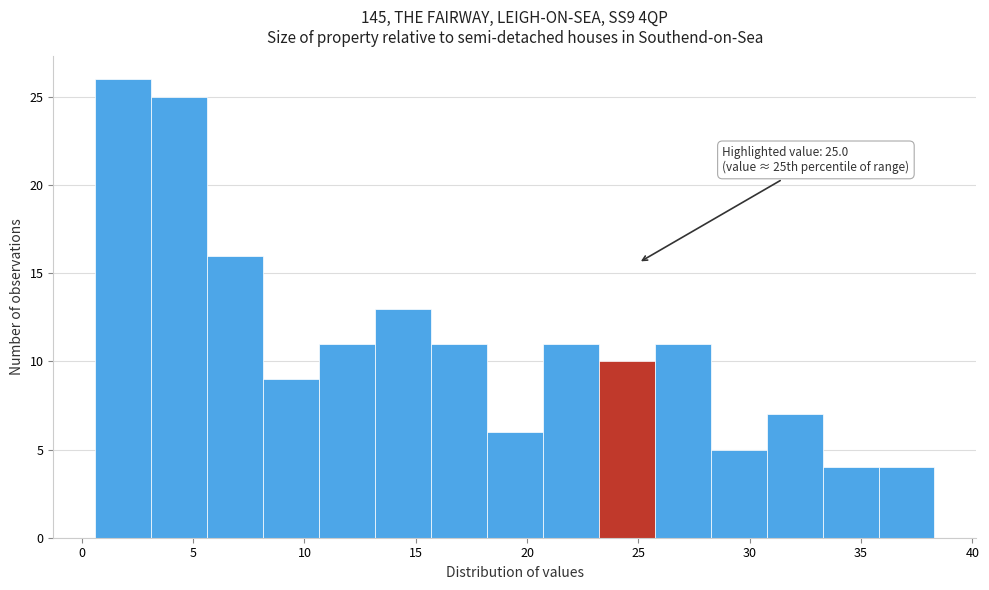

Over which range of the x-axis is the bar tallest?

0.5 to 3.0